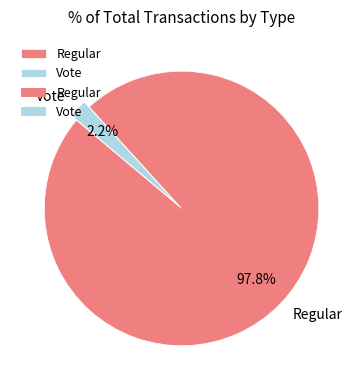

To the nearest percent, what is the combined percentage of Vote and Regular?

100%